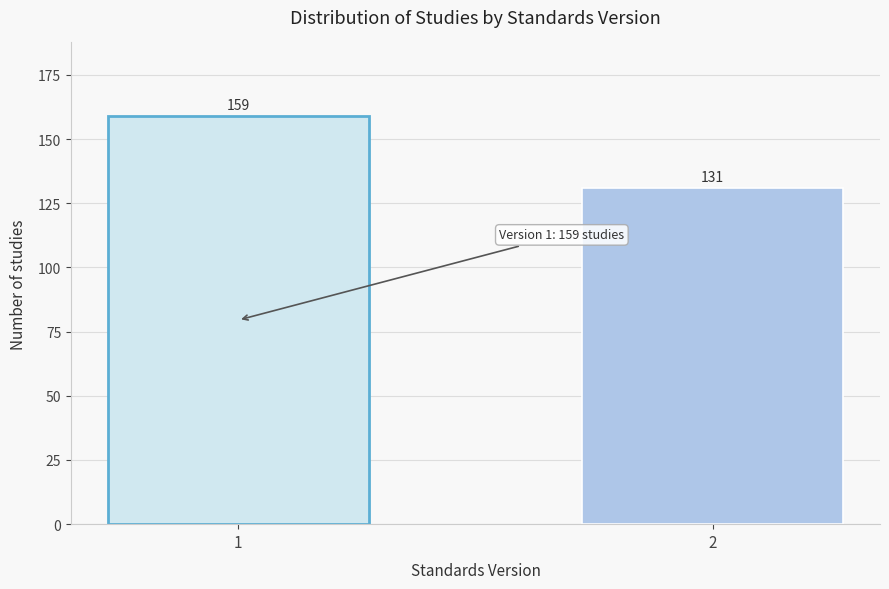

Reading left to right, list all the values displayed in this chart.

159	131